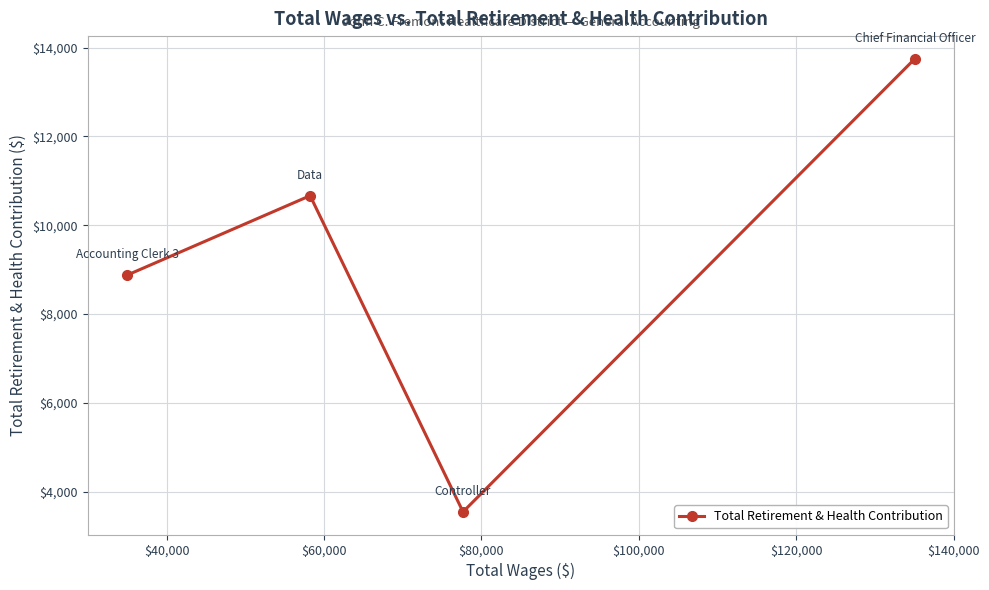

What is the smallest value displayed?

3545